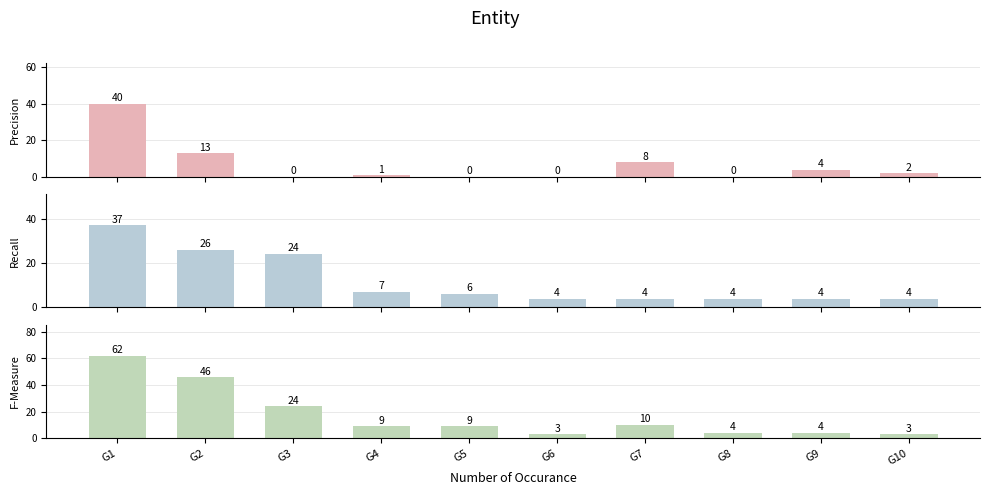

Which series changed the most between G6 and G8?

Total Edges